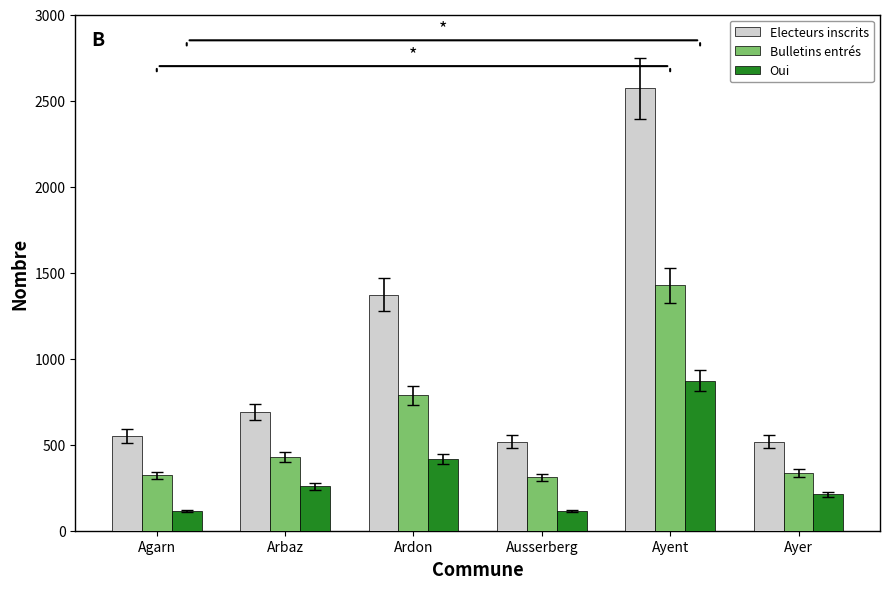

Which series has the largest range (max minus min)?

Electeurs inscrits